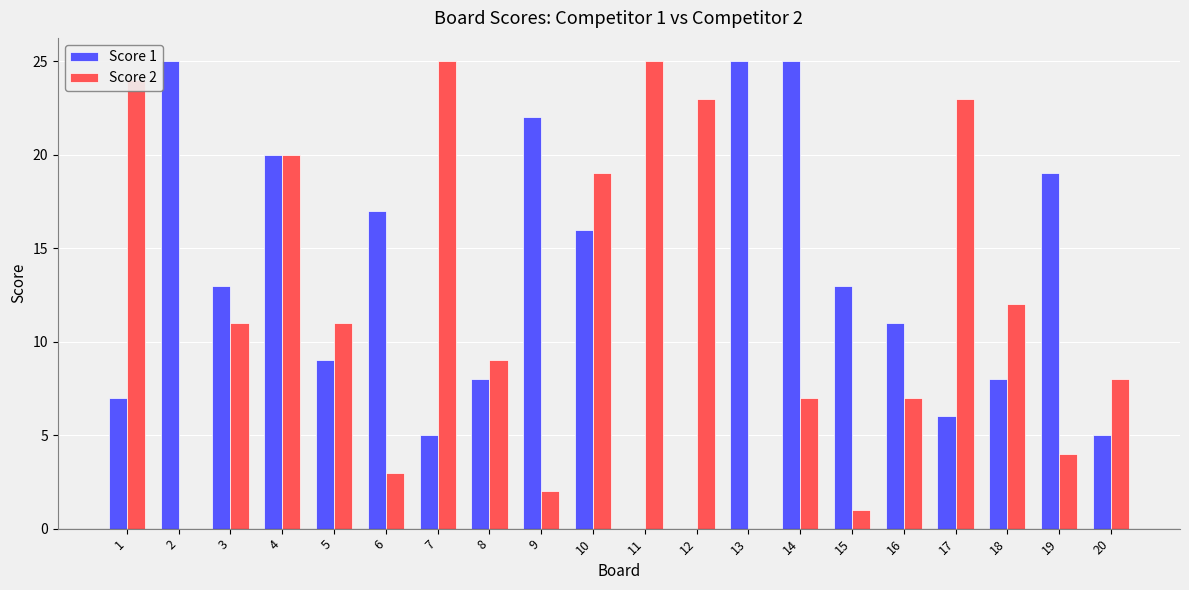

Reading left to right, what are all the values shown in this chart?

Score 1: 1=7	2=25	3=13	4=20	5=9	6=17	7=5	8=8	9=22	10=16	11=0	12=0	13=25	14=25	15=13	16=11	17=6	18=8	19=19	20=5
Score 2: 1=24	2=0	3=11	4=20	5=11	6=3	7=25	8=9	9=2	10=19	11=25	12=23	13=0	14=7	15=1	16=7	17=23	18=12	19=4	20=8